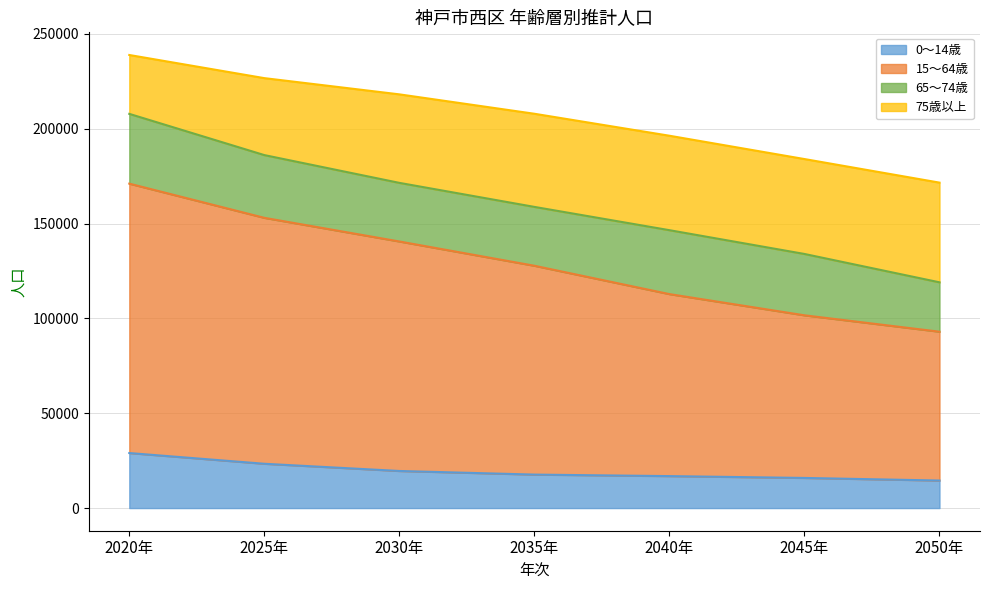

At which label does 15～64歳 first exceed 127756?

2020年